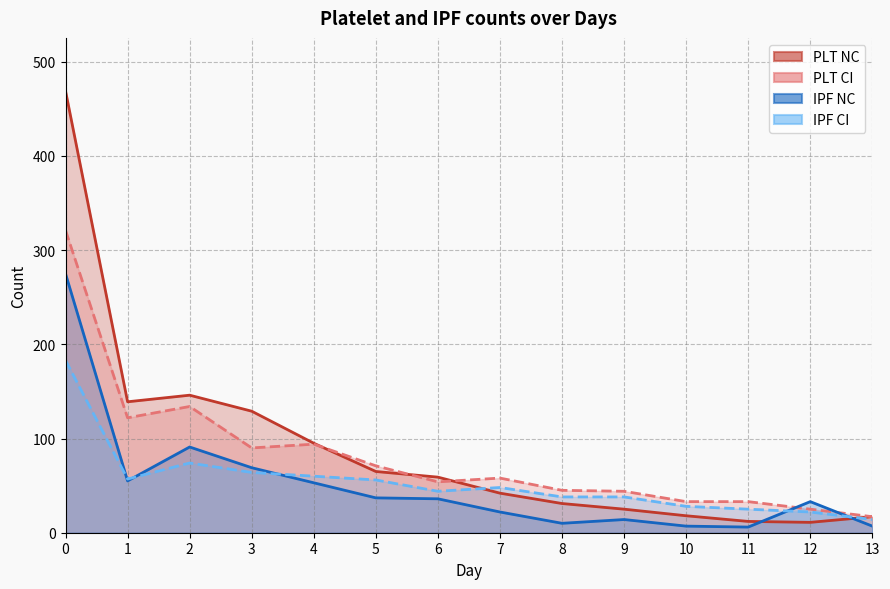

Is it true that PLT NC equals 5 at 11?

False